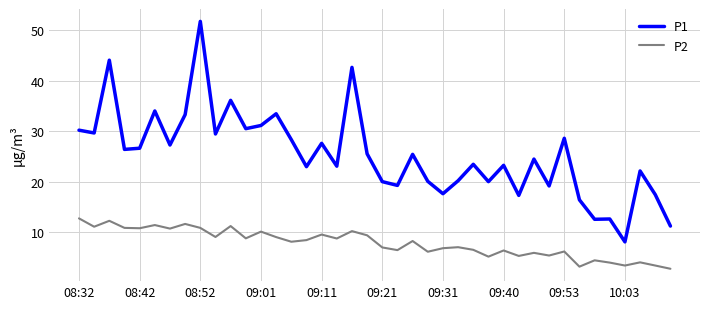

What is the sum of all P1 values?

1013.4